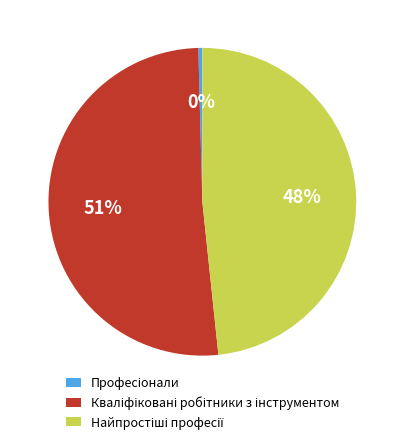

Count the number of slices in the pie.

3